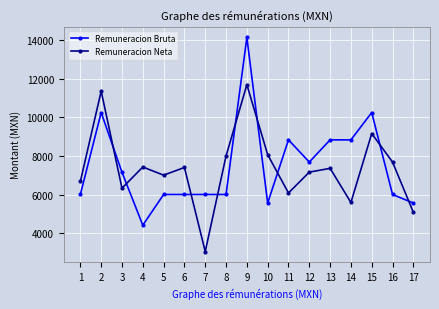

The Remuneracion Neta series shows 11684.0 at 9. True or false?

True